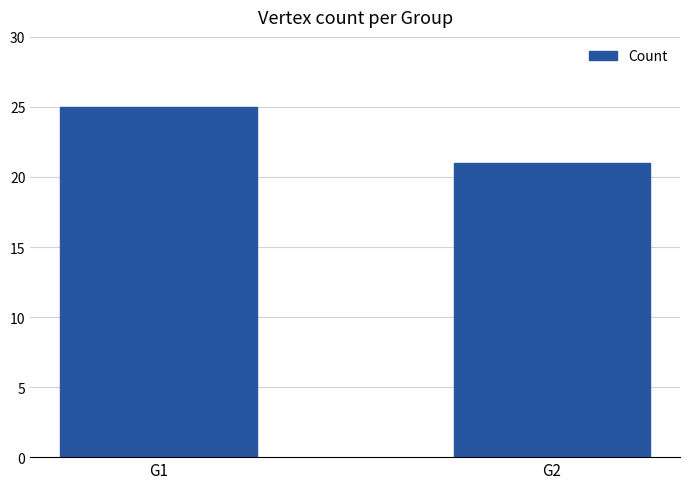

Approximately how many times larger is the value at G1 compared to G2?

1.2